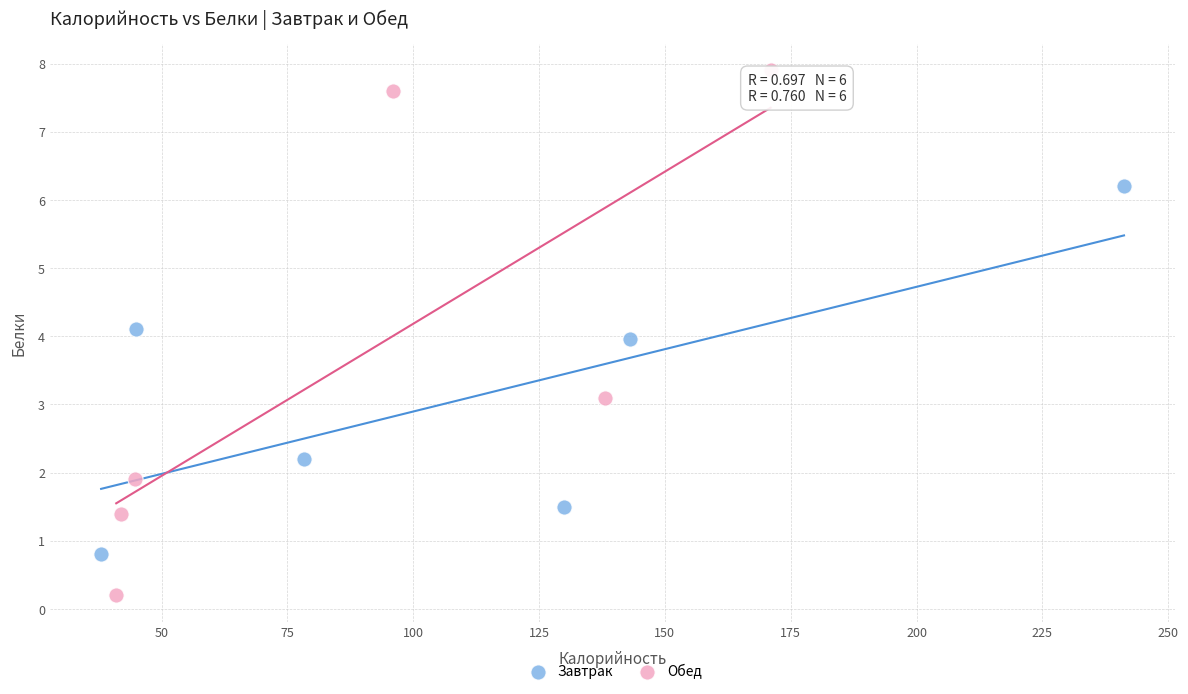

Which series contains the highest Y value?

Обед